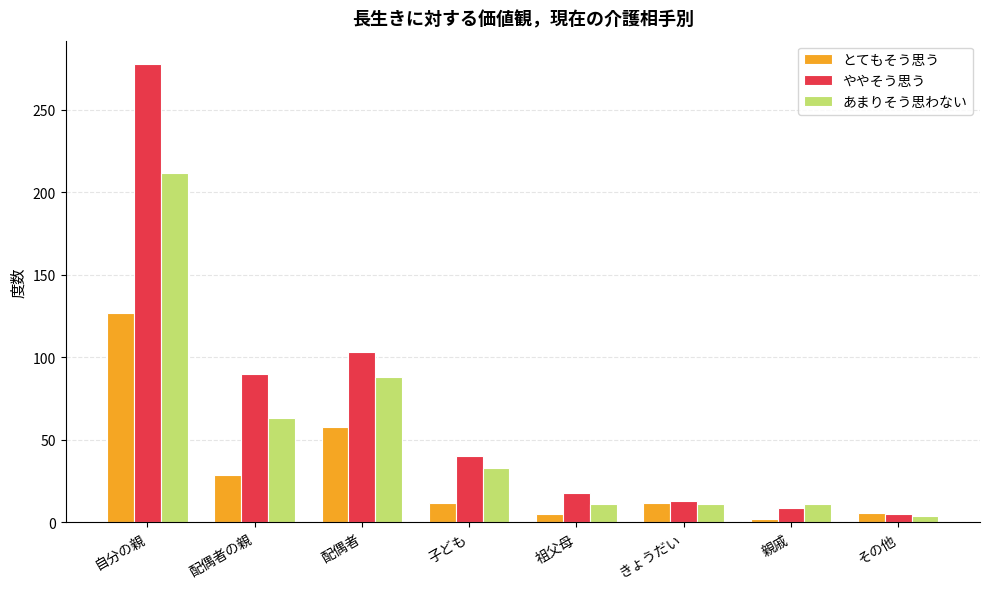

True or false: とてもそう思う has a value of 29 at 配偶者の親.

True